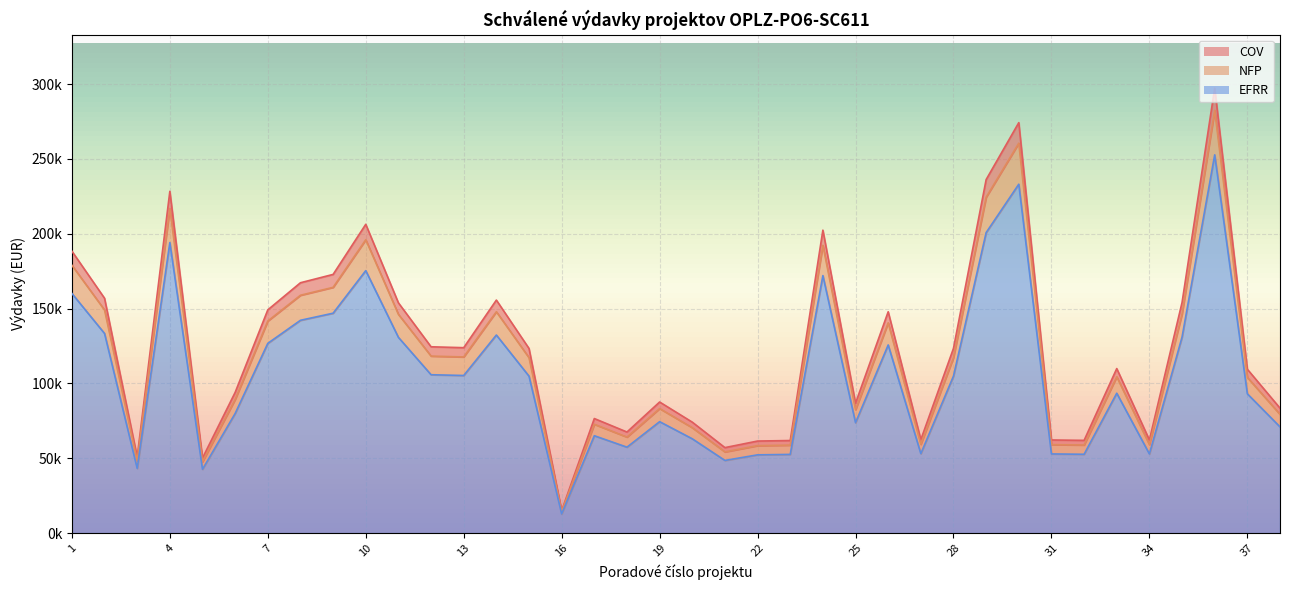

How many values in the COV series are below 123354?

19